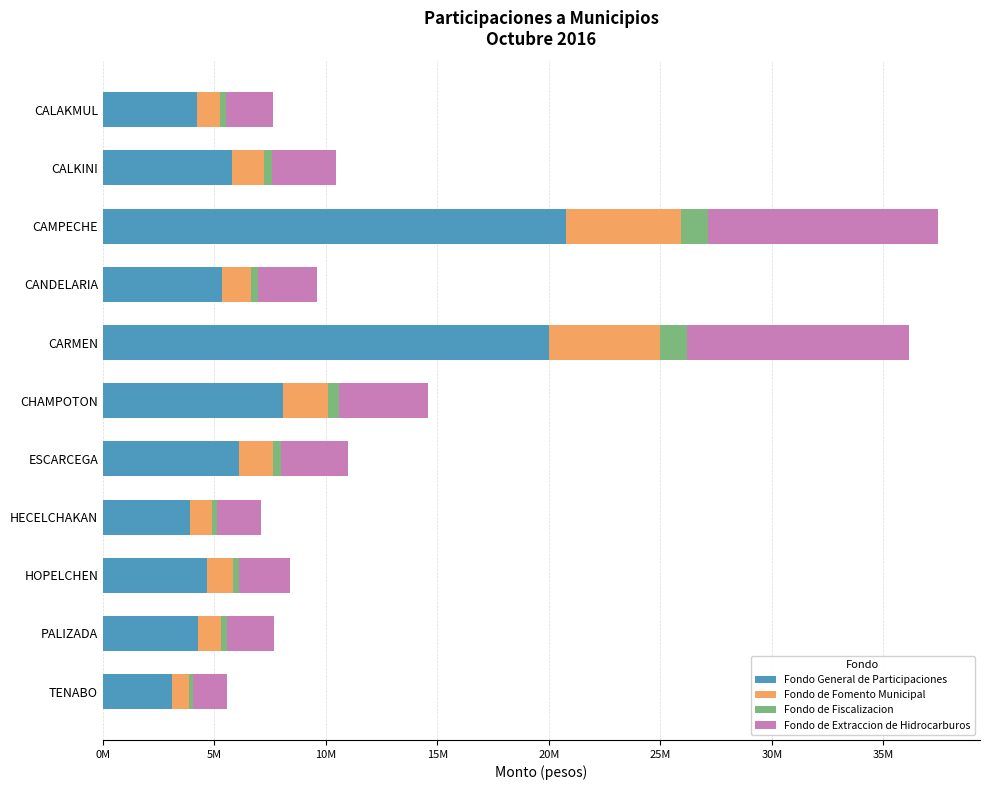

Reading left to right, extract all data points from this chart.

Fondo General de Participaciones: 4212196	5785316	20744140	5321158	20008013	8078619	6094710	3920450	4654649	4251457	3081484
Fondo de Fomento Municipal: 1050670	1443061	5174319	1327284	4990703	2015092	1520236	977898	1161033	1060463	768630
Fondo de Fiscalizacion: 248772	343120	1206441	312765	1173939	470839	353922	229611	268588	238138	173902
Fondo de Extraccion de Hidrocarburos: 2098860	2882717	10336425	2651435	9969626	4025428	3036882	1953488	2319326	2118423	1535447